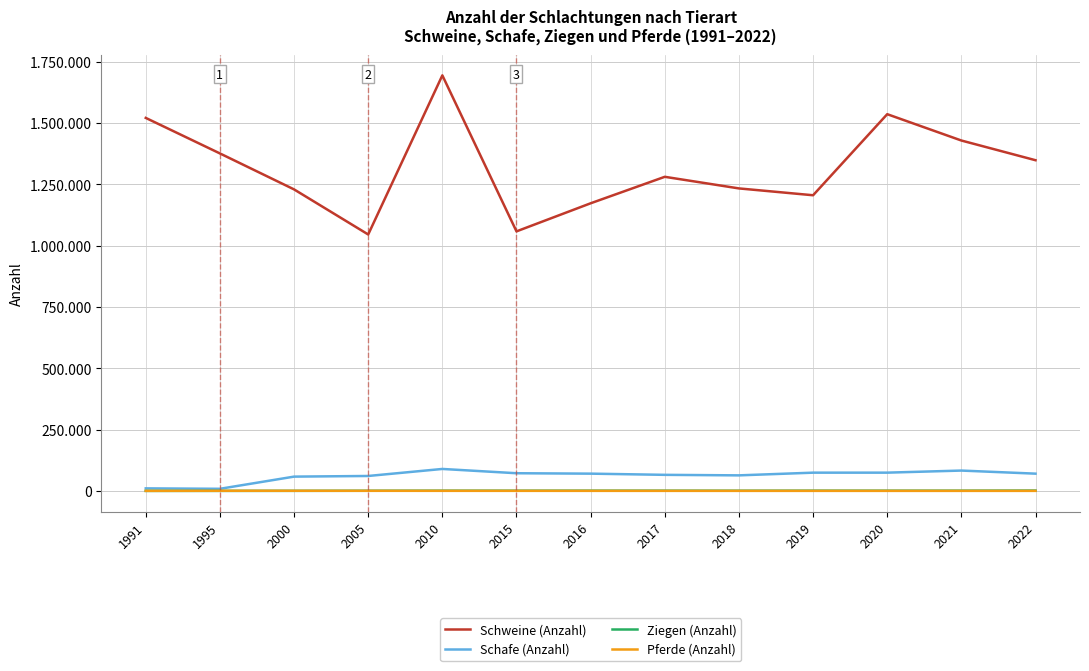

Is the value of Schweine (Anzahl) at 2016 greater than the value of Ziegen (Anzahl) at 2016?

Yes